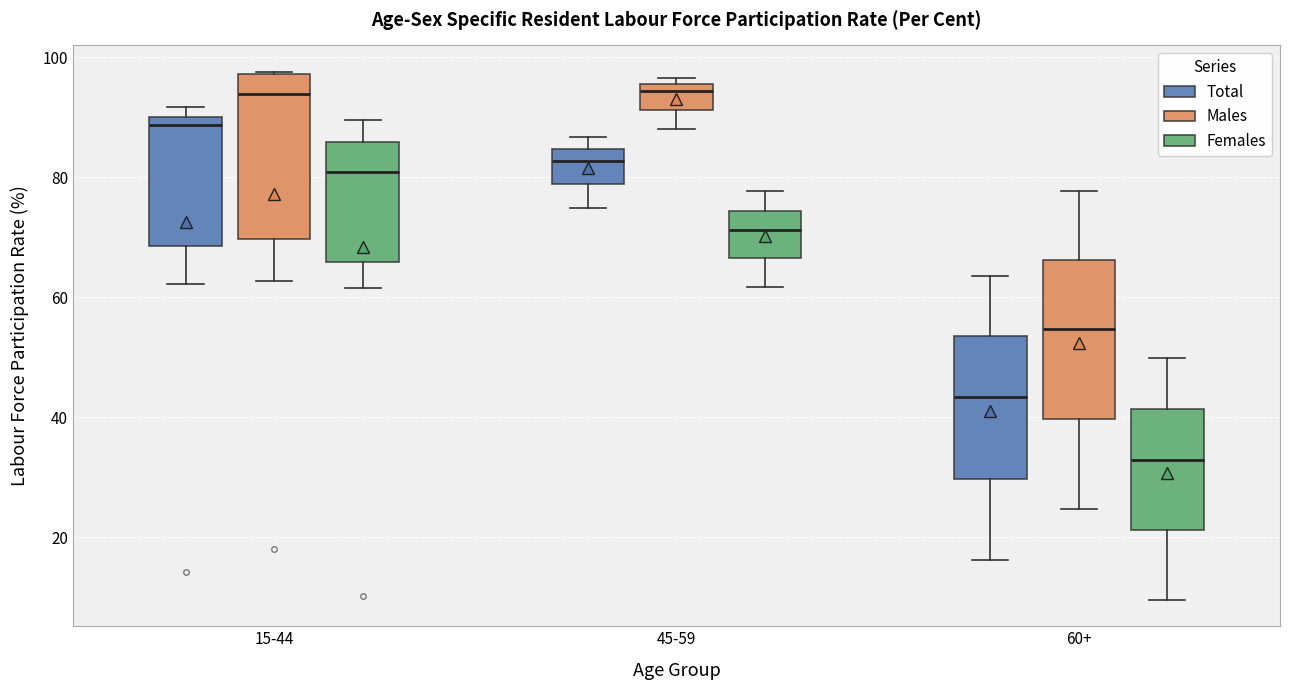

Where does the median line of the box for 60+ (Males) sit on the y-axis? The values are not printed on the chart, so give them approximately, as read against the axis.

54